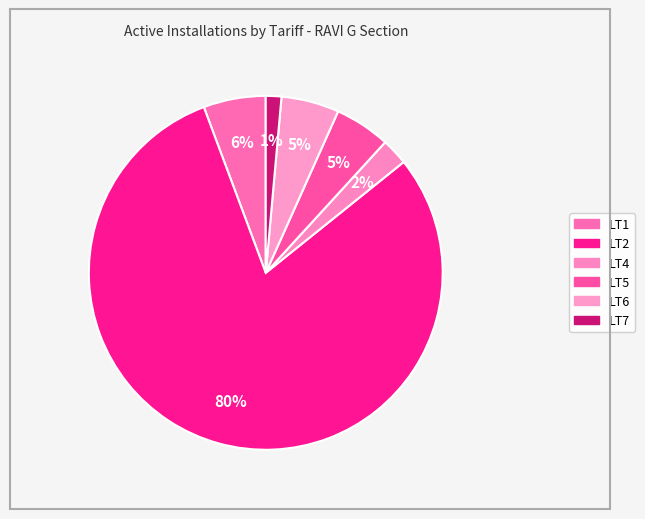

To the nearest percent, what is the average slice percentage?

17%